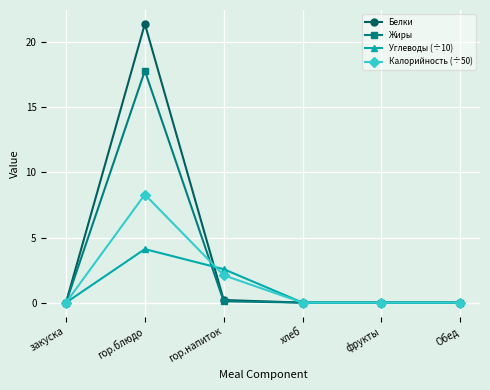

What is the difference between the maximum and minimum values in the Белки series?

21.4